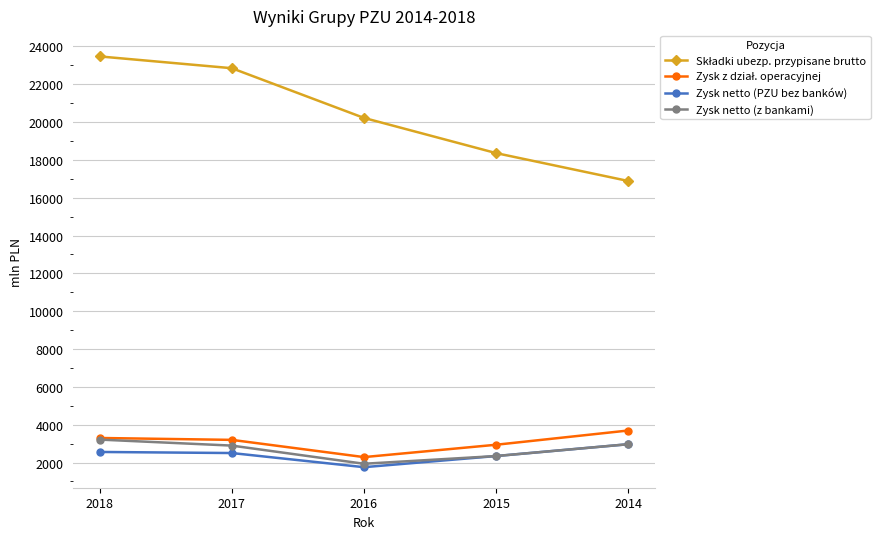

The value of Zysk netto (PZU bez banków) at 2014 is 2968. True or false?

True